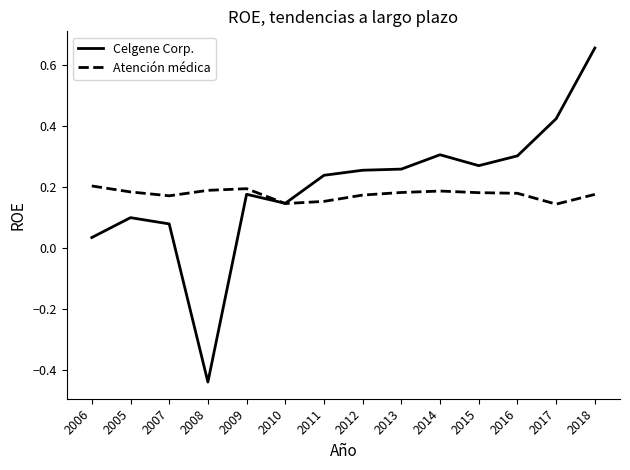

Does the chart have visible grid lines?

No